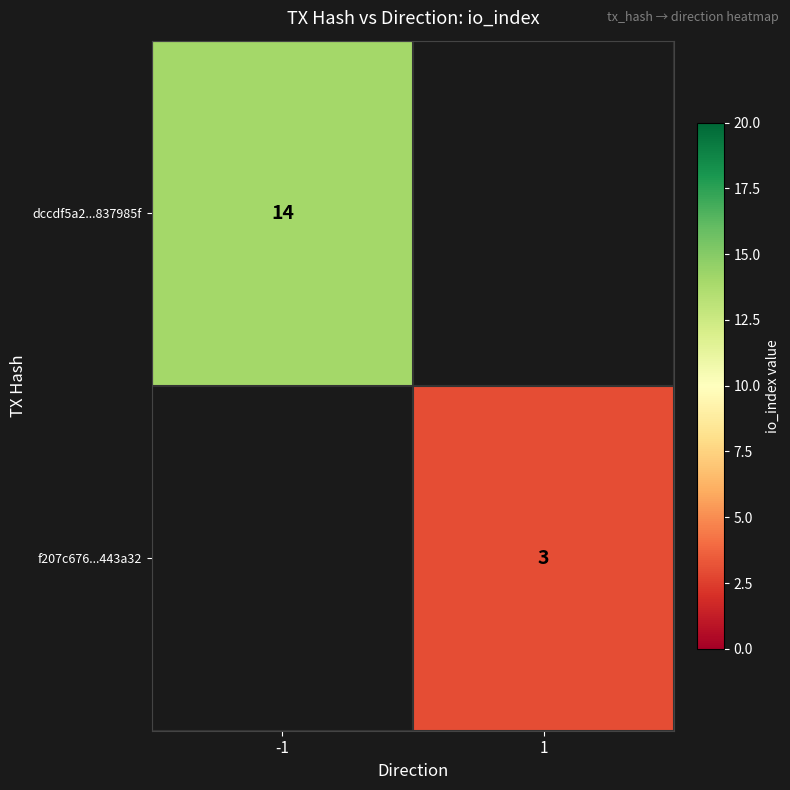

What is the minimum value shown in the chart?

3.0